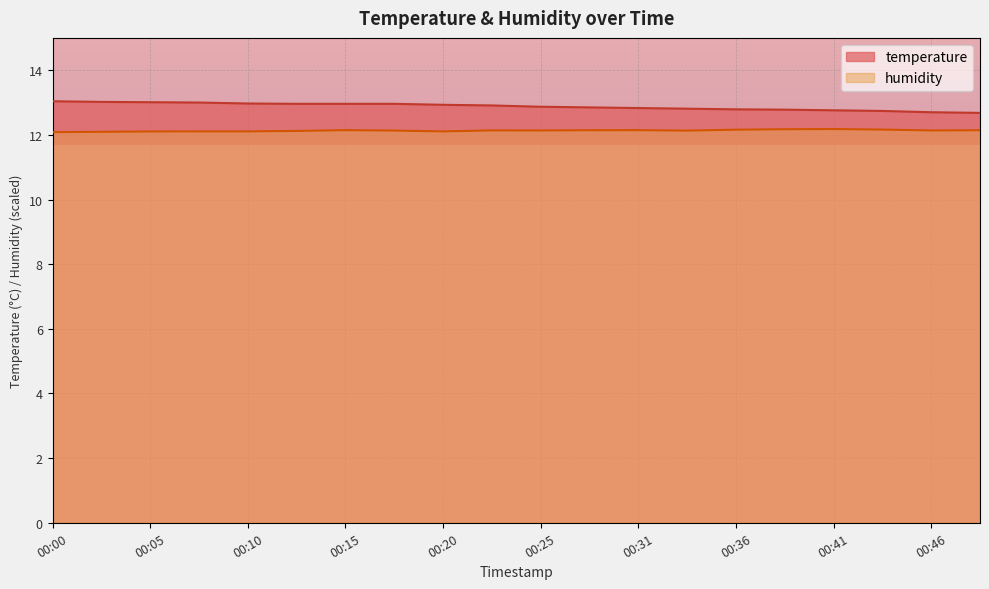

What are all the series names shown in the legend?

temperature, humidity